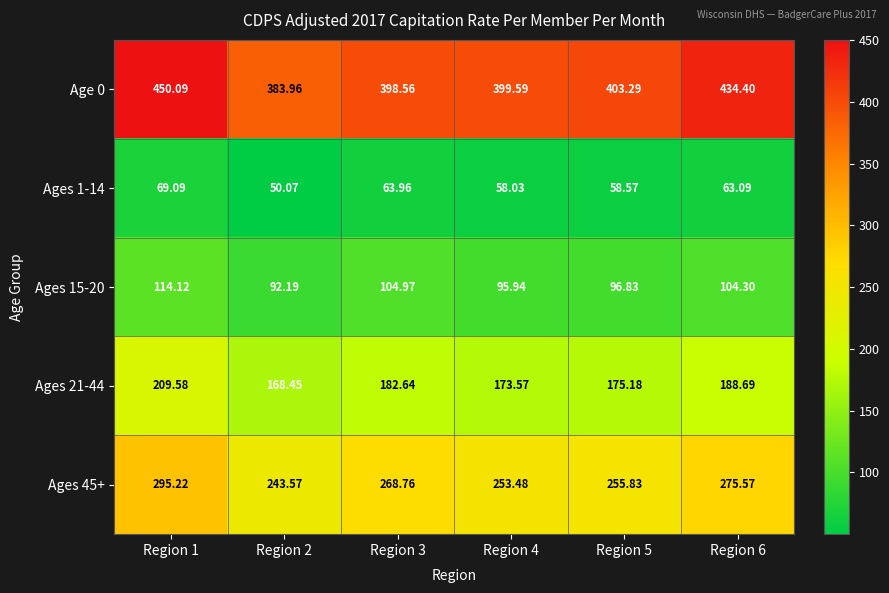

Is the value of Ages 15-20 at Region 3 greater than the value of Ages 1-14 at Region 6?

Yes